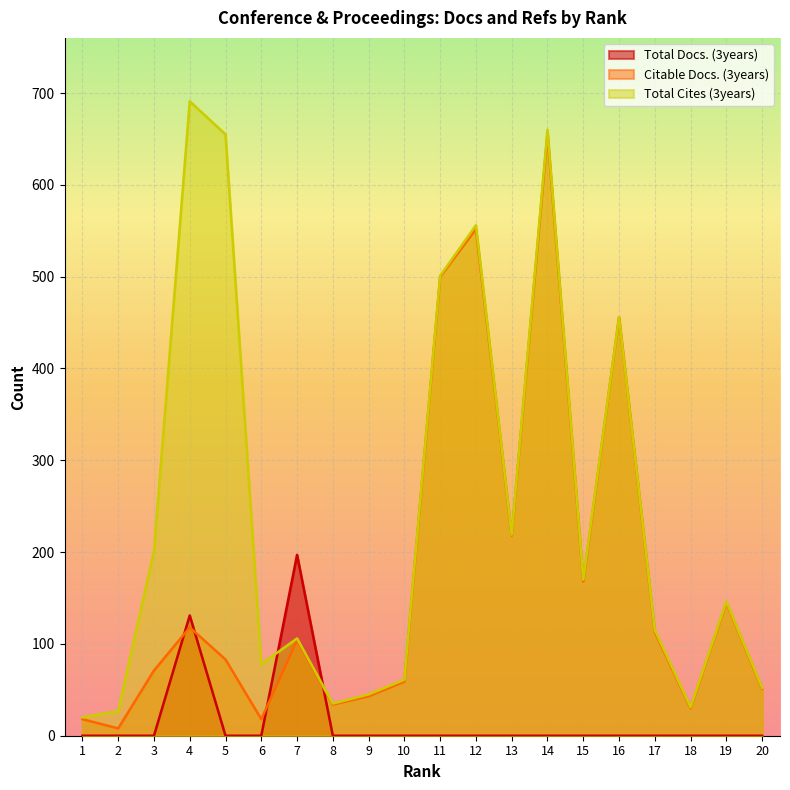

How many interior local valleys does the Total Cites (3years) series have?

5